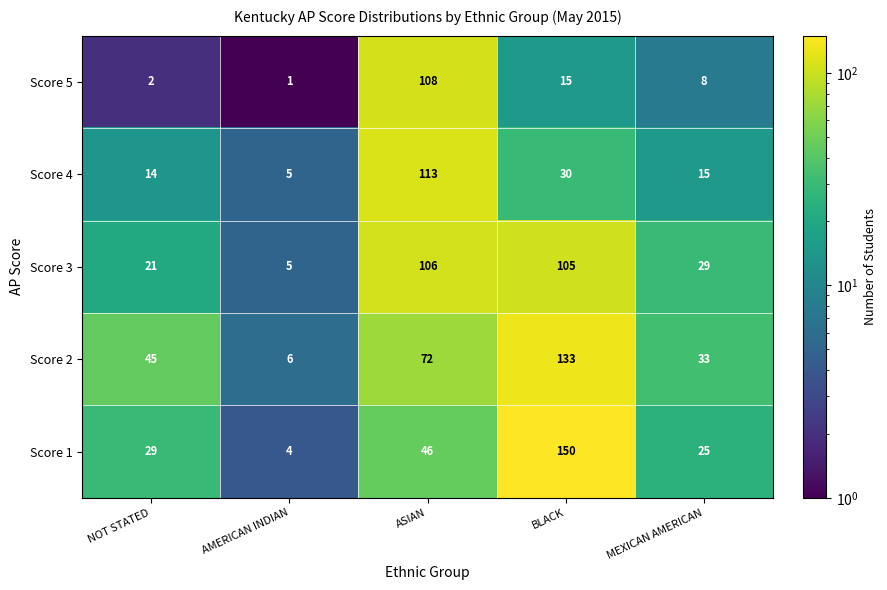

At how many categories does at least one series exceed 21?

4